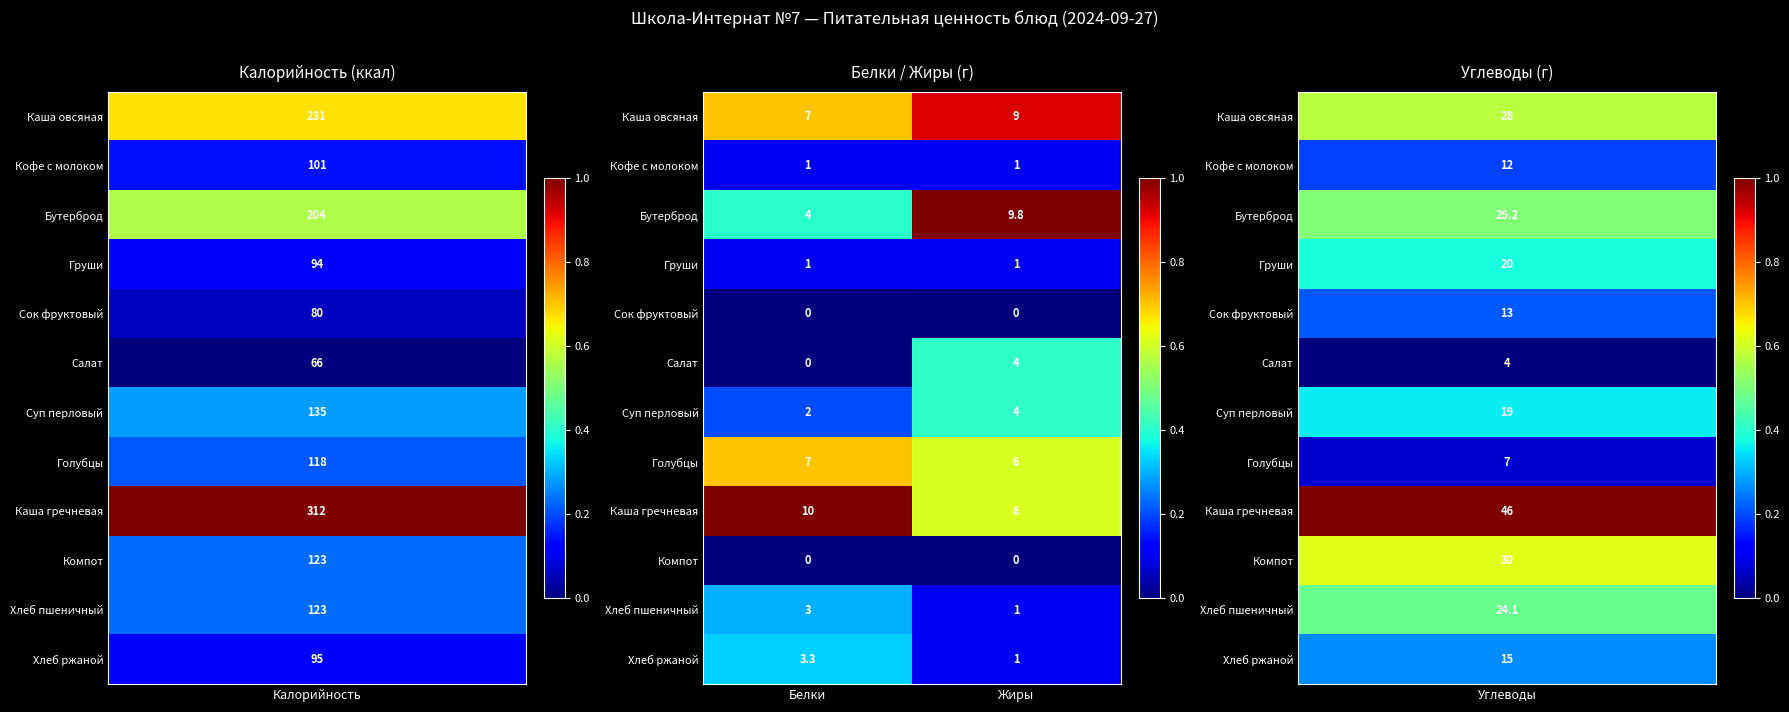

How many data points does each series have?

2